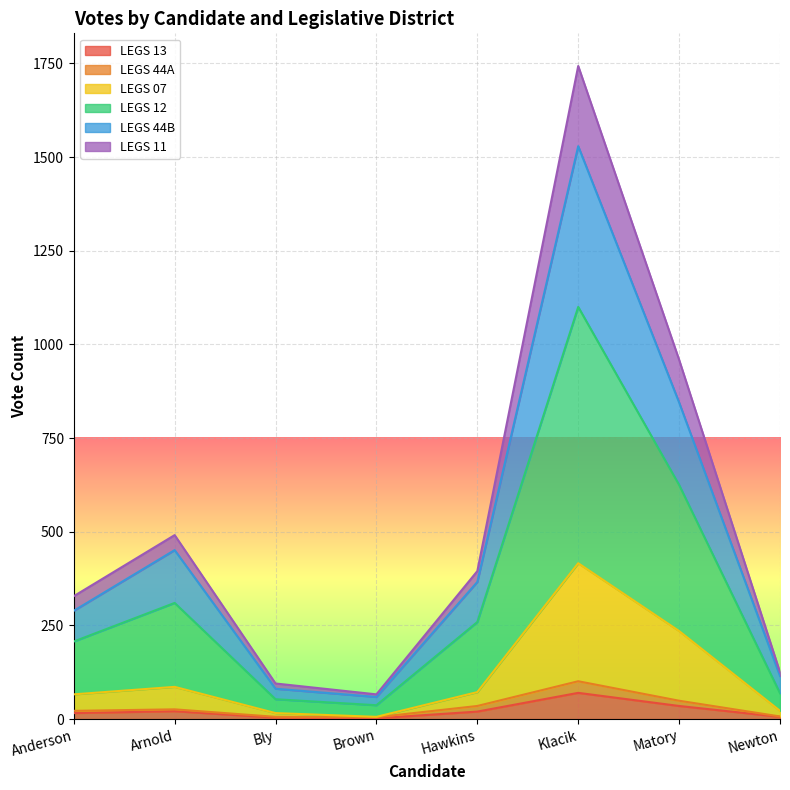

At which category is the sum across all series the highest?

Klacik